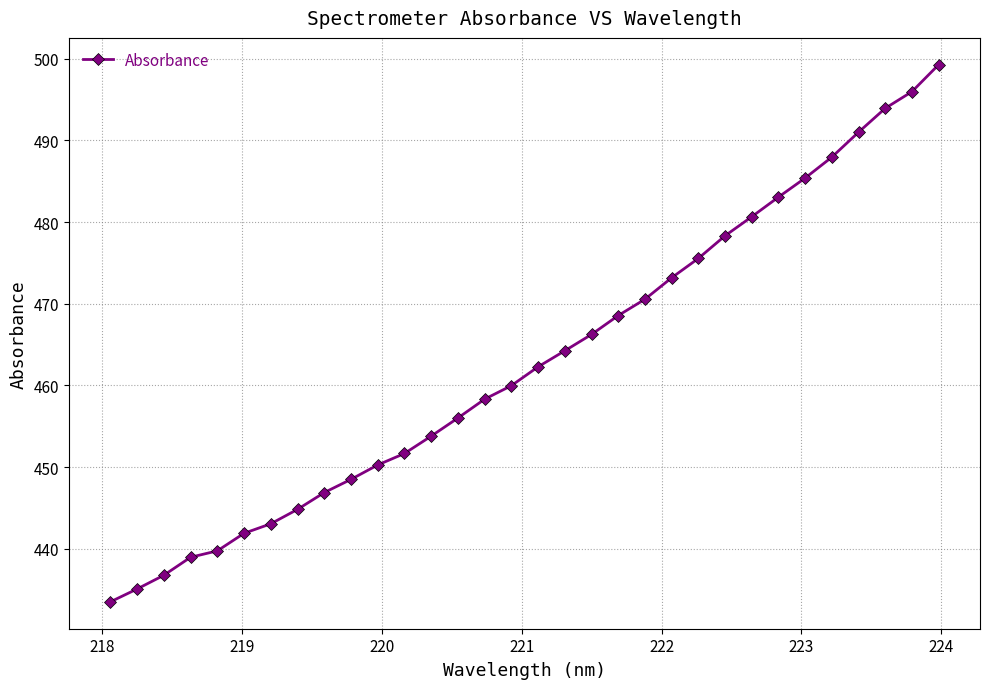

What is the difference between the second highest and second lowest values?

60.9